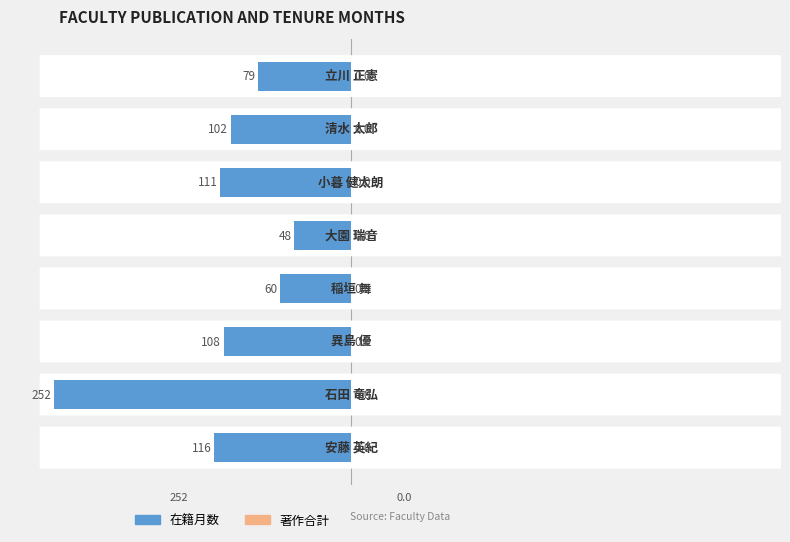

How many bars are there in total?

8